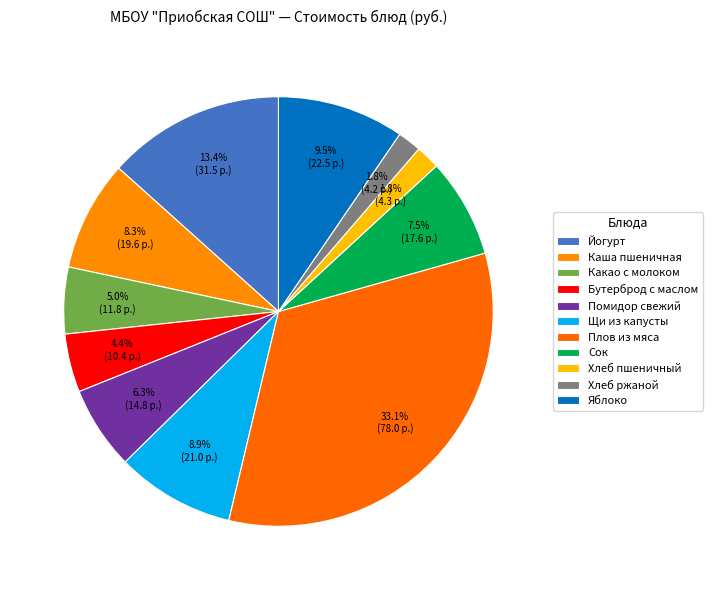

How many slices are in this pie chart?

11